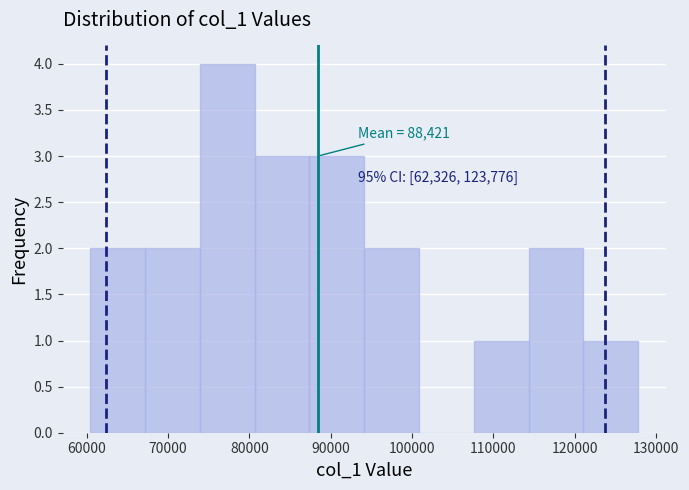

Which range on the x-axis has the tallest bar?

74000 to 81000